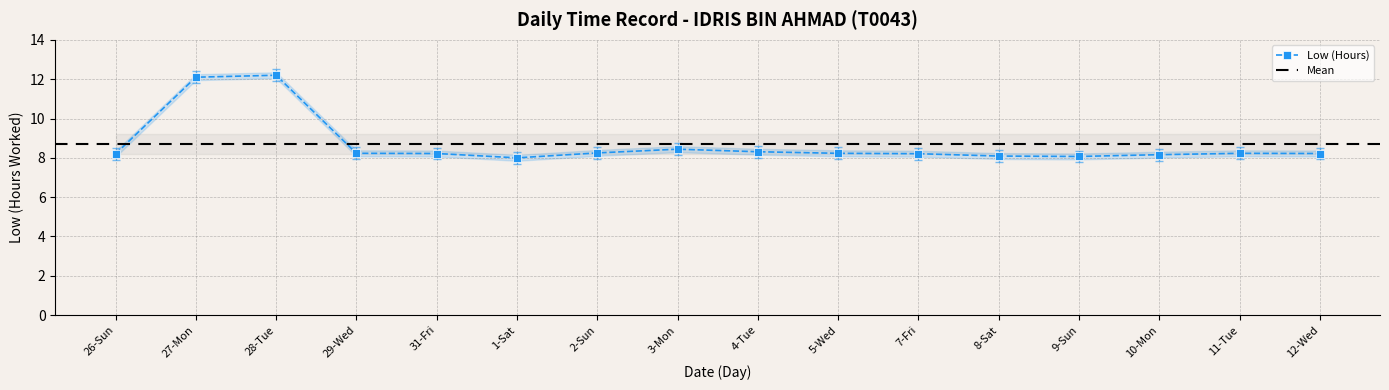

At which category does the data reach its first local valley?

1-Sat